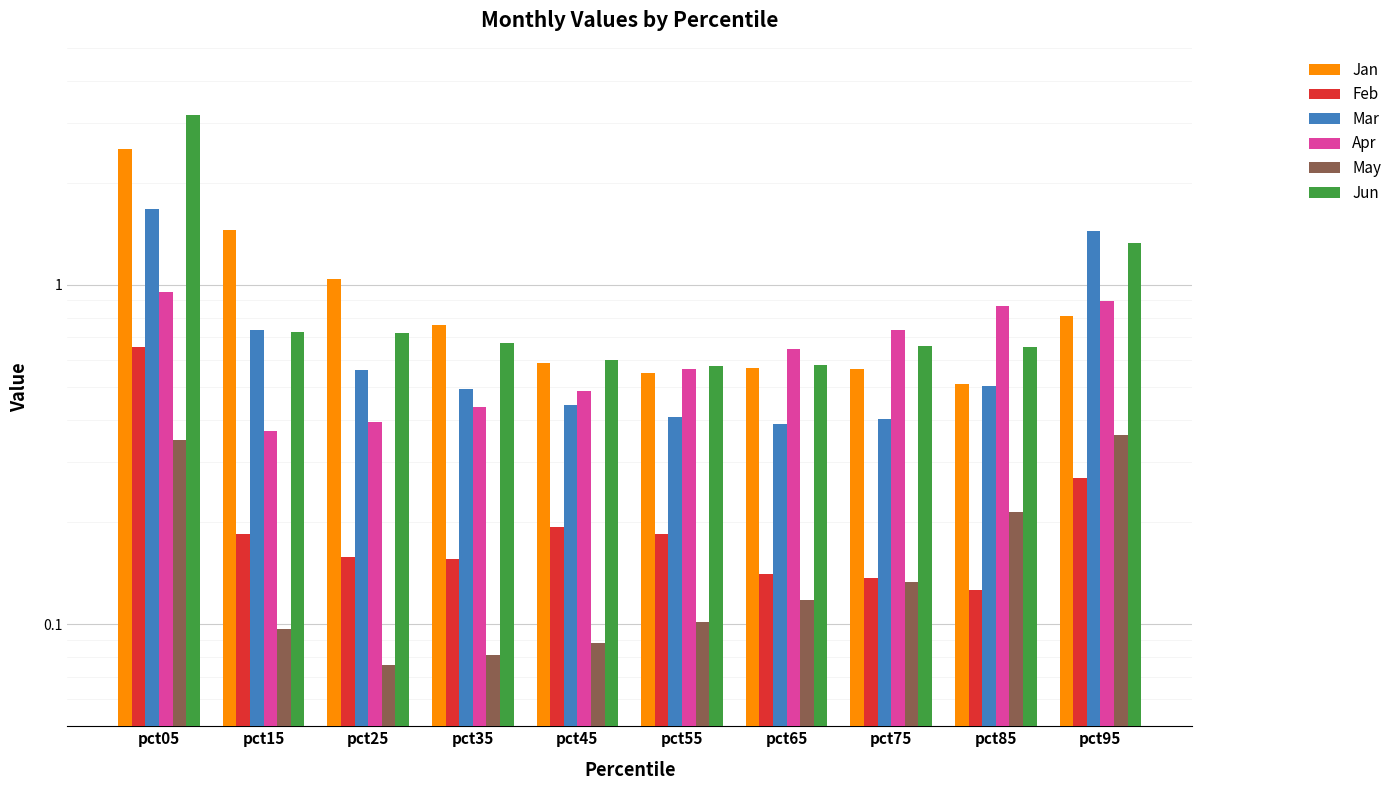

What is the difference between the maximum and minimum values in the Jan series?

2.0